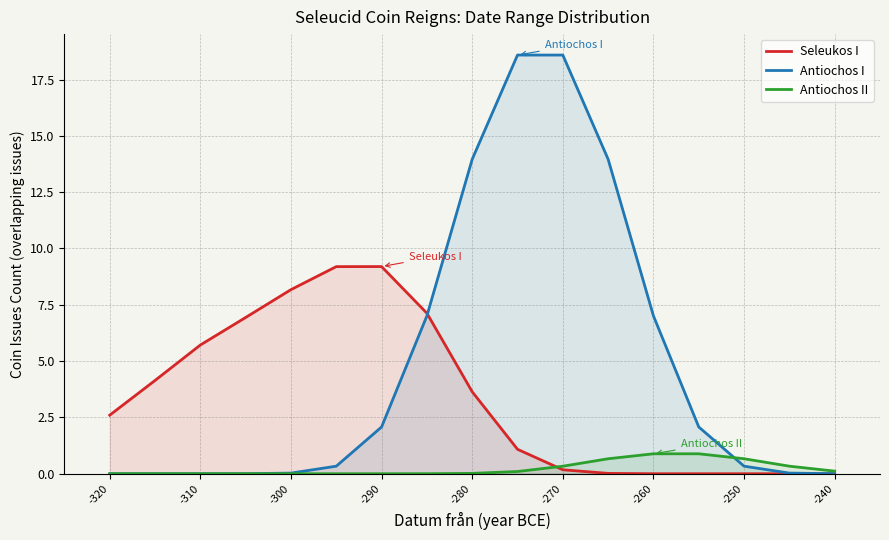

Which series has the widest spread of values?

Antiochos I